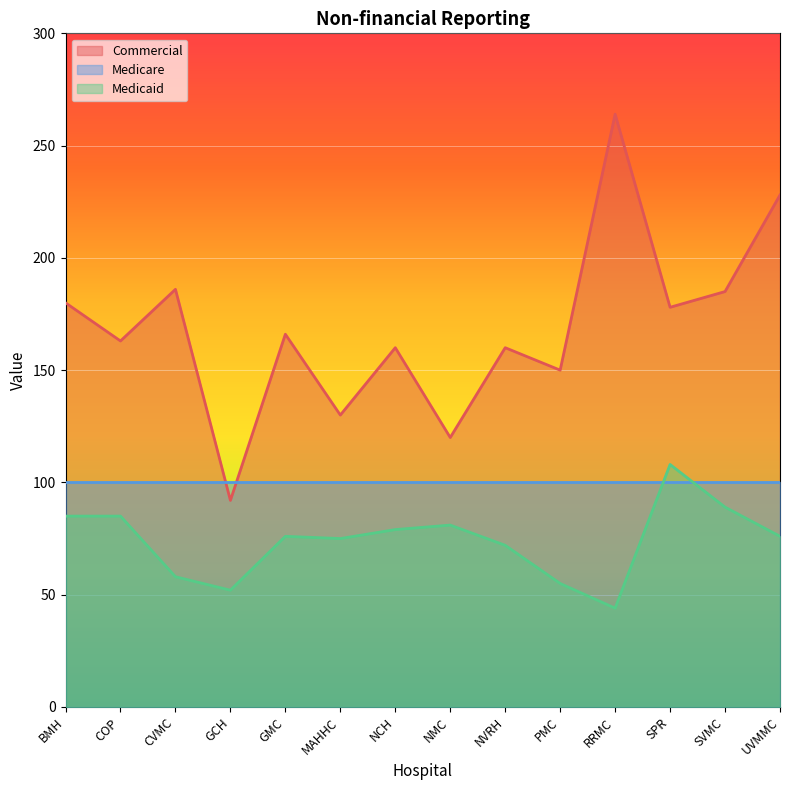

What value does the Medicaid series have at GCH, to the nearest 10?

50